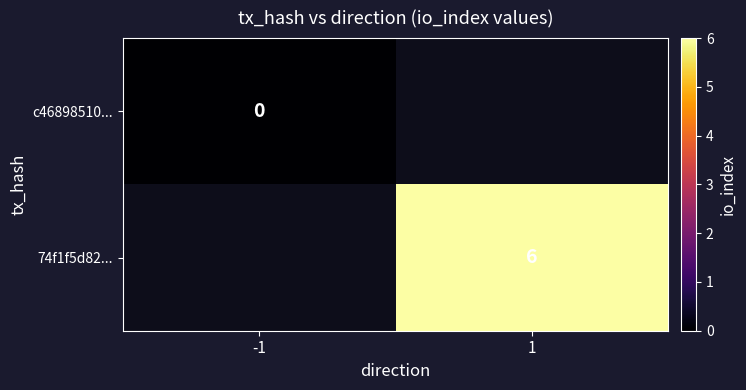

The 74f1f5d82... series shows 6 at 1. True or false?

True